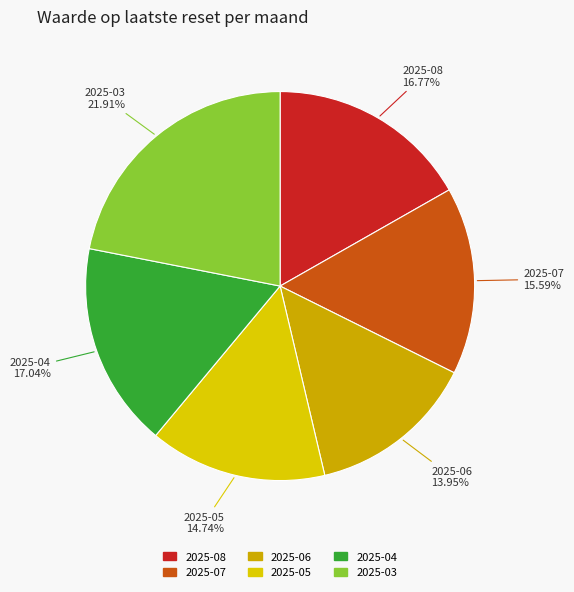

Approximately how many times larger is the value at 2025-06 compared to 2025-04?

0.8